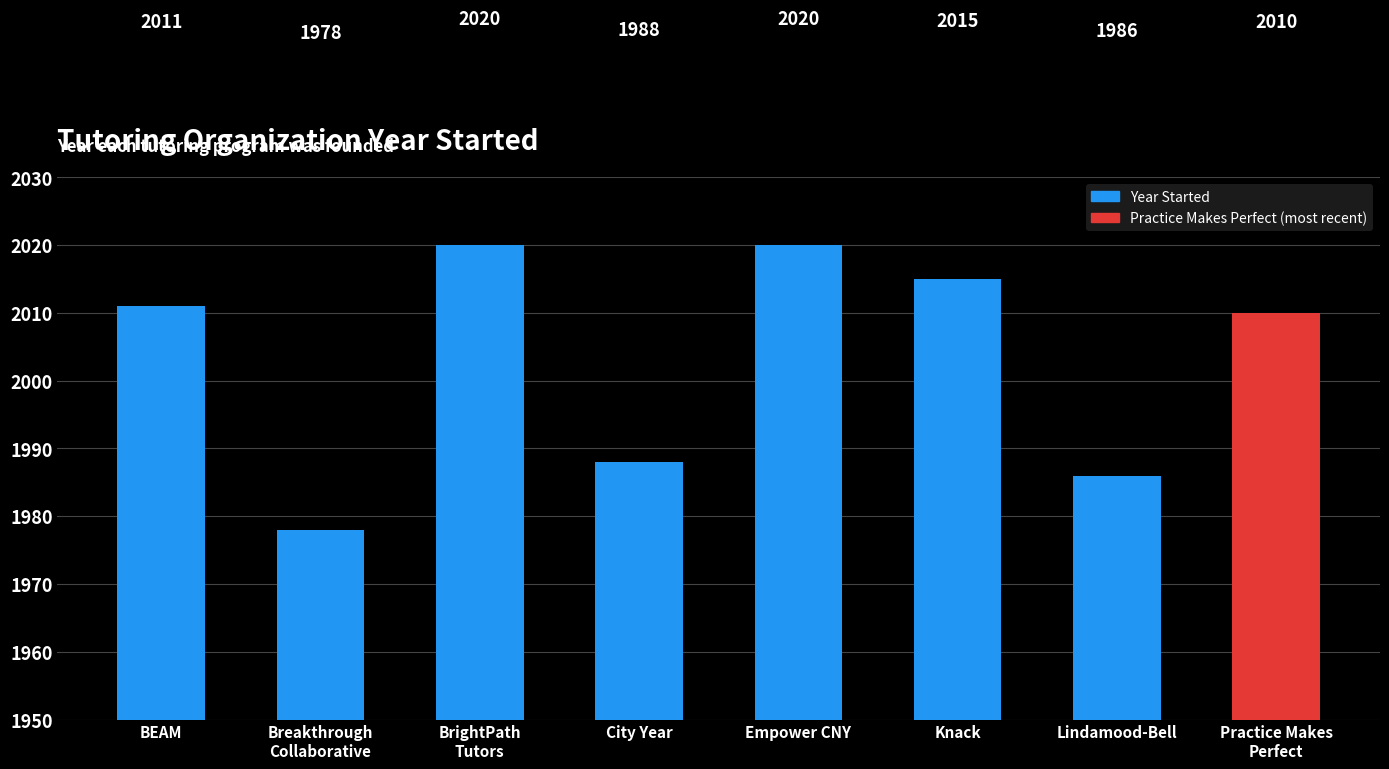

What is the greatest value displayed?

2020